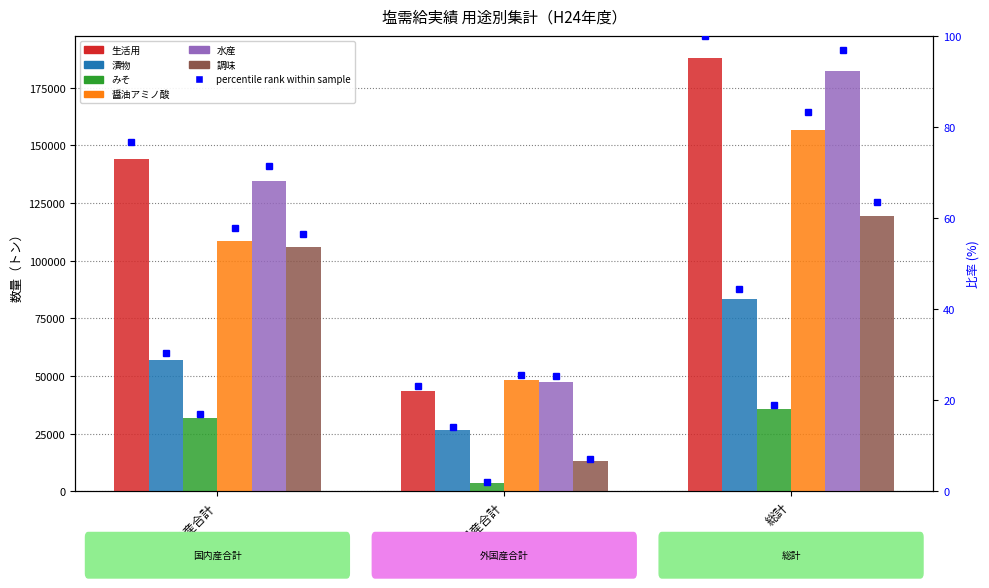

How many data points in 調味 are above 106109?

2